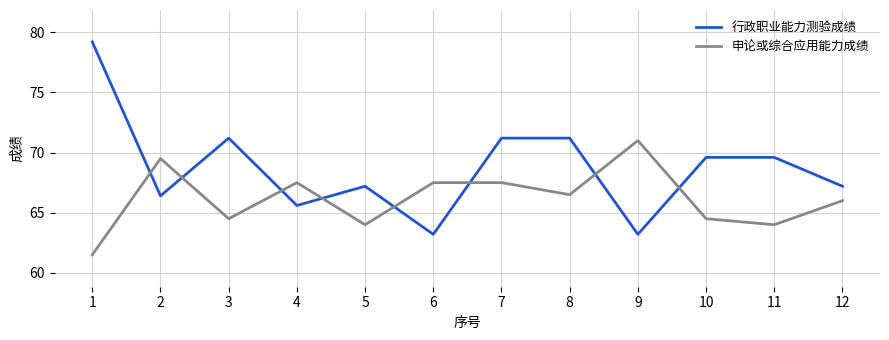

What is the spread (max minus min) of values at 2?

3.1